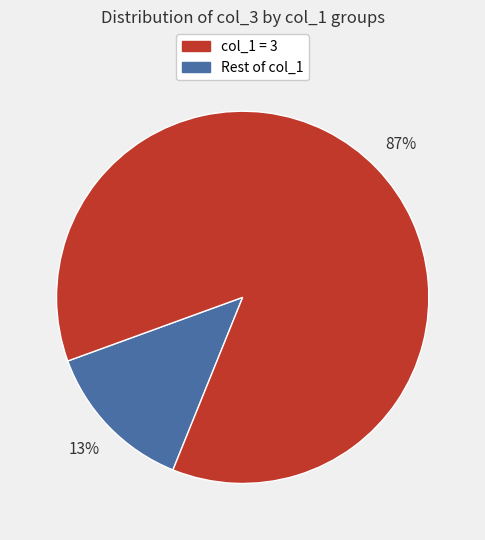

Is there any slice that represents more than half of the pie?

Yes